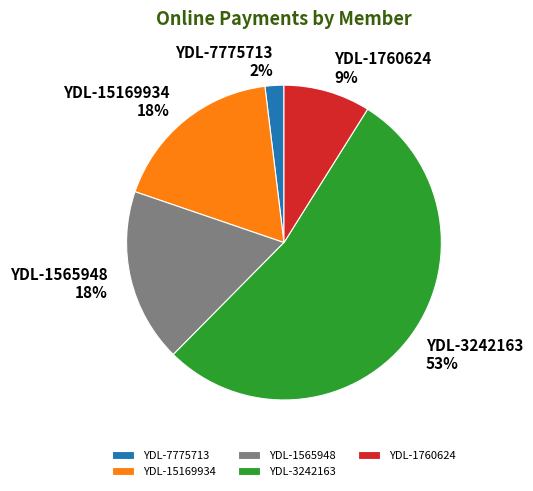

Which category has the smallest portion of the pie?

YDL-7775713